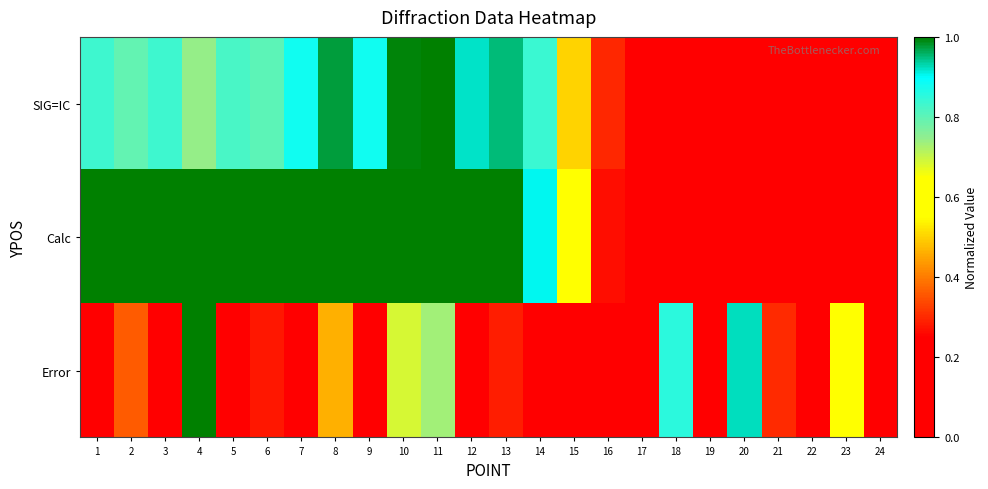

How many series are shown in this chart?

3